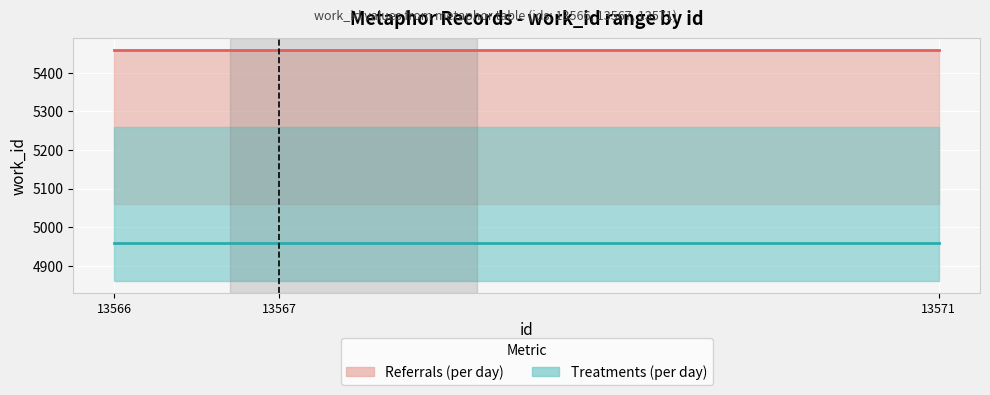

Where is Treatments (per day) nearest to the value 4959?

13566